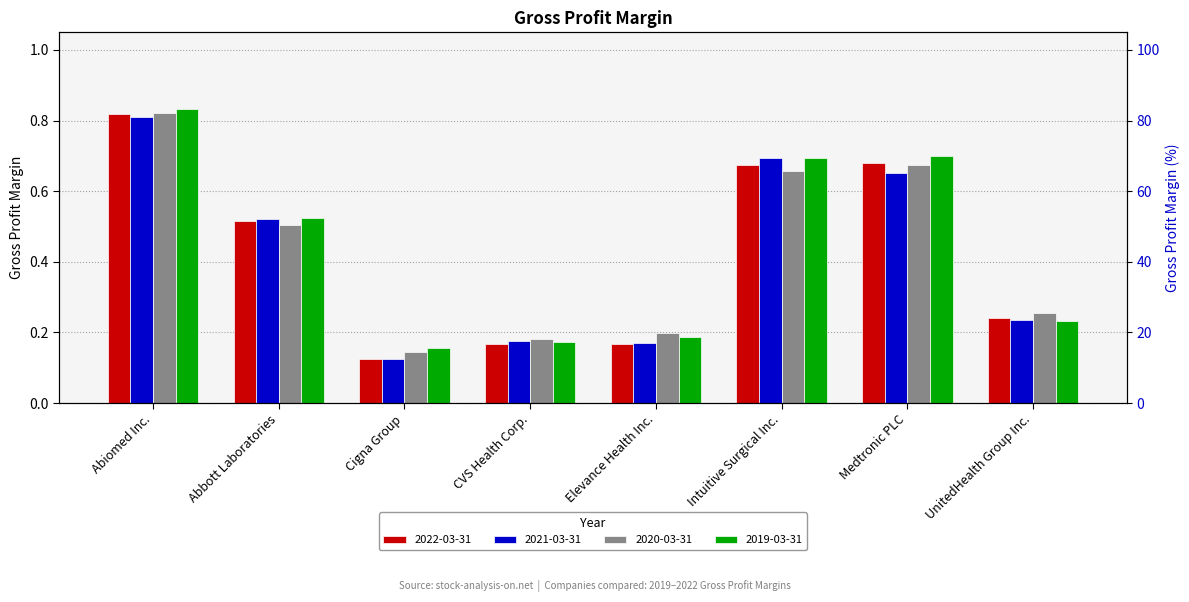

At which label is 2020-03-31 closest to 0?

Cigna Group